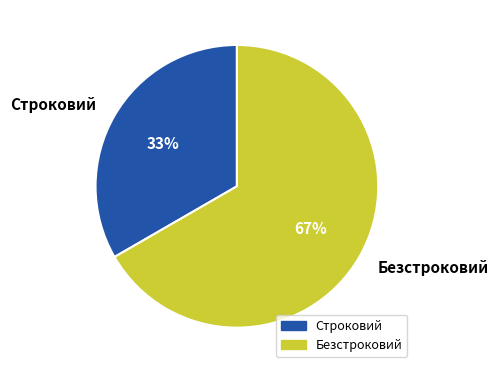

How many segments does this pie chart have?

2